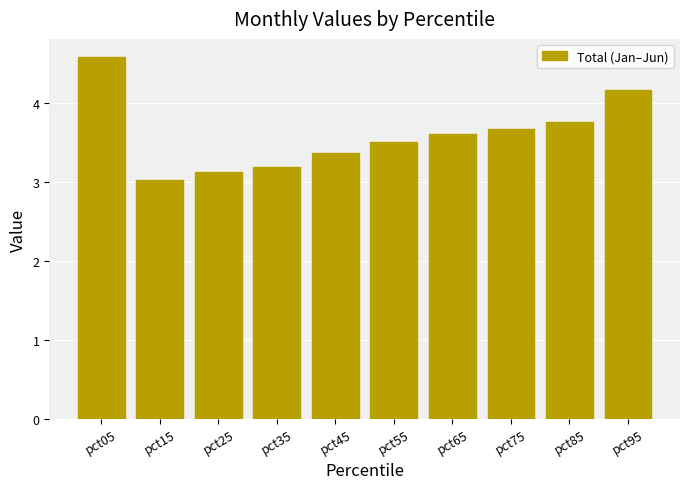

What is the average value?

3.6